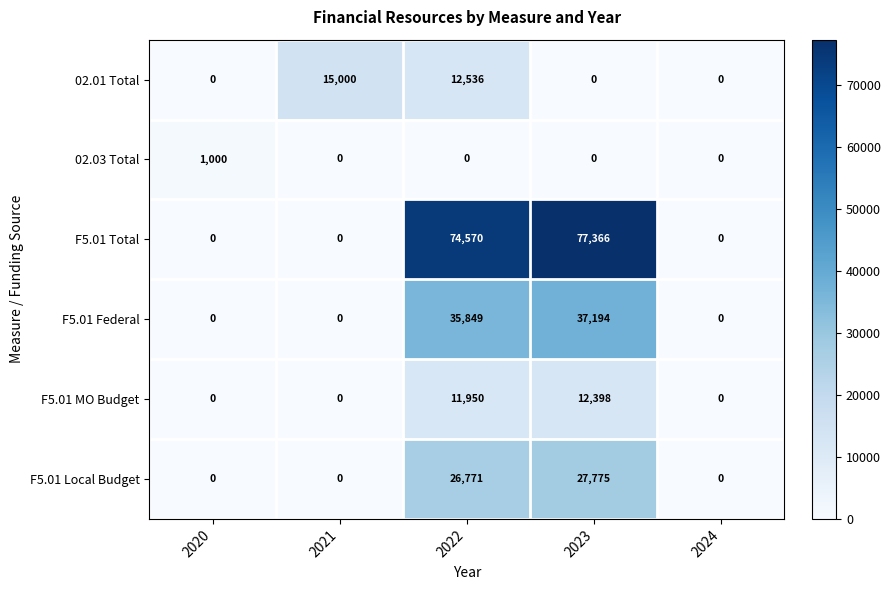

Between 2021 and 2024, which series saw the biggest shift?

02.01 Total